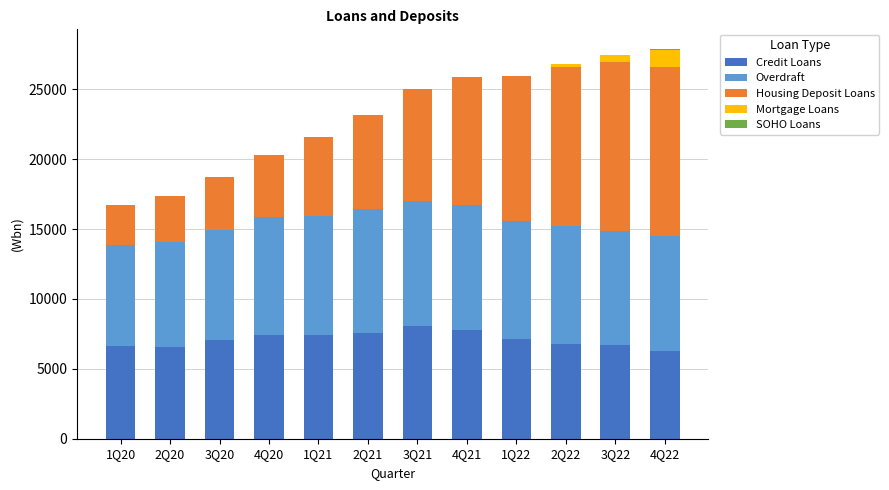

What is the sum of all Credit Loans values?

85380.0